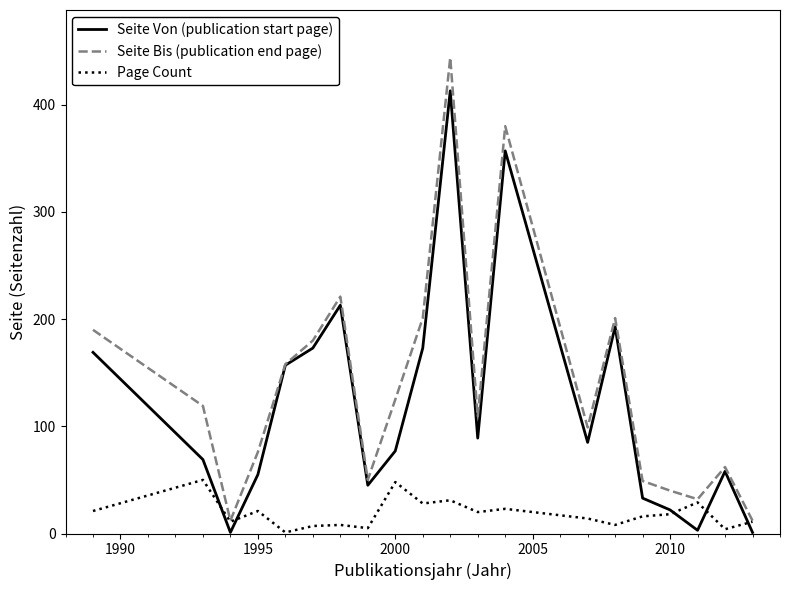

What is the highest value of the Page Count series?

50